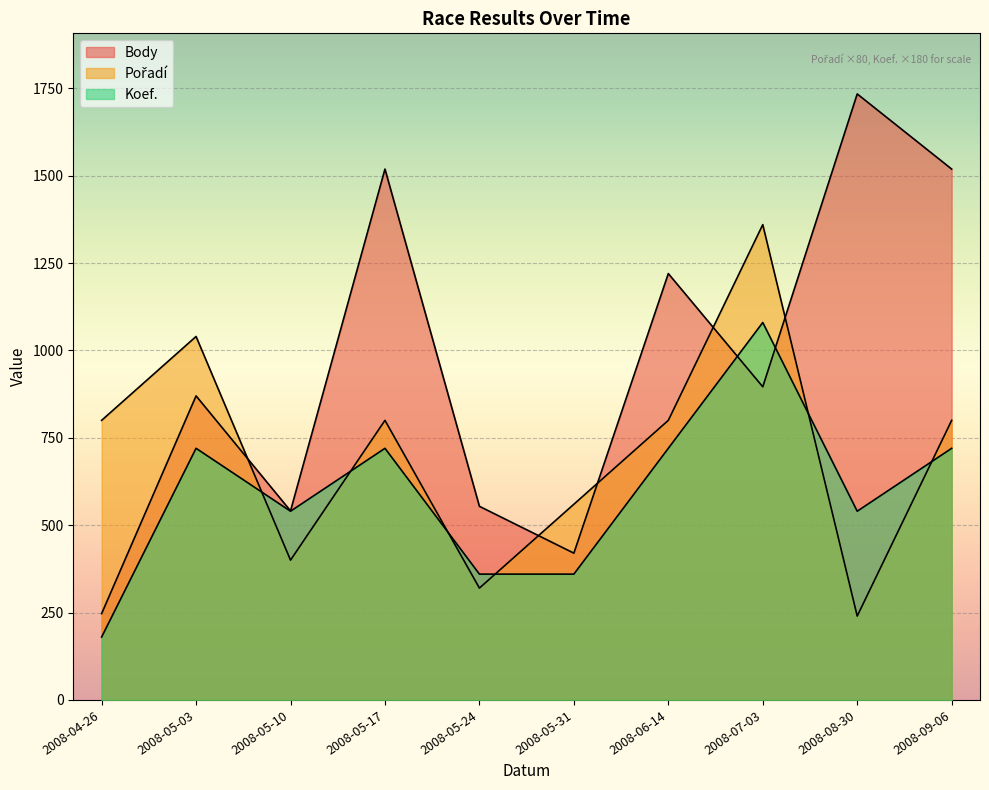

What is the value of the Koef. point at the 6th from the left?

360